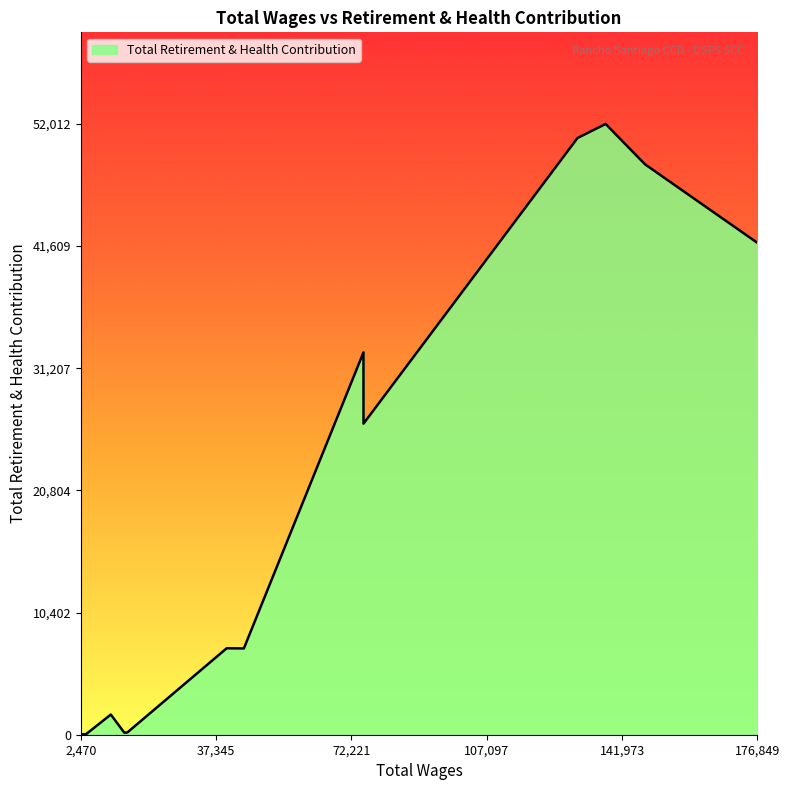

What is the sum of all values?

269399